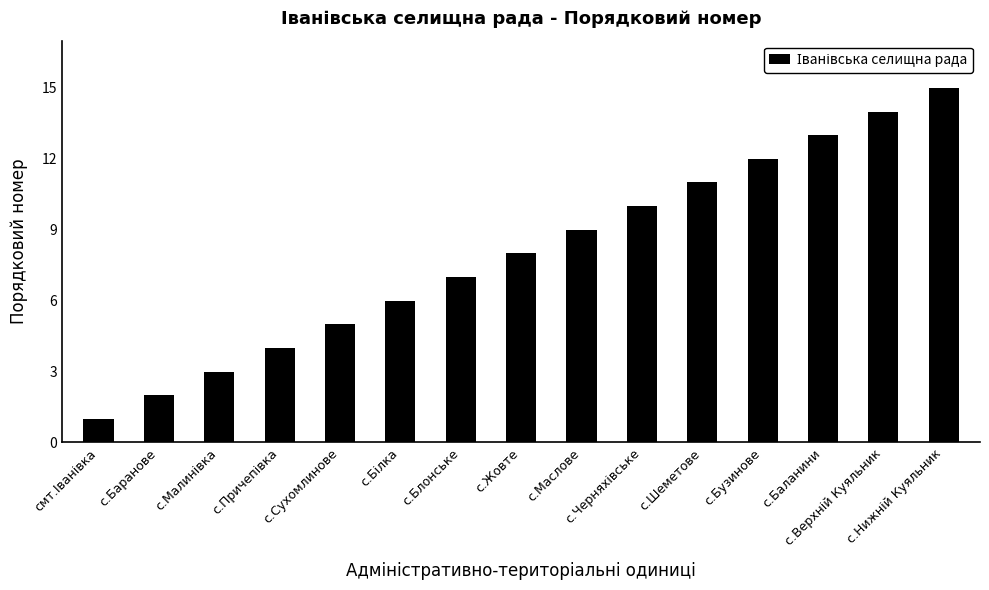

What is the maximum value shown in the chart?

15